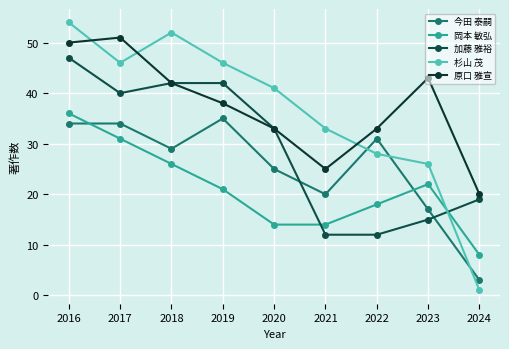

How many data points in 杉山 茂 are less than 41?

4